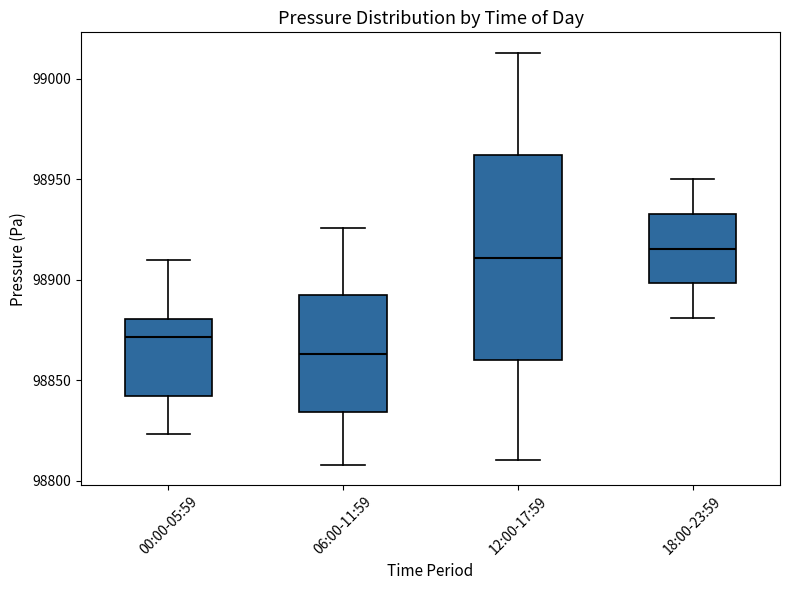

Reading left to right, read every box against the y-axis: the position of its median line, the range the box covers, and the ends of its whiskers. The values are not printed on the chart, so give them approximately, as read against the axis.

00:00-05:59: median 98870, box 98840 to 98880, whiskers 98825 to 98910
06:00-11:59: median 98865, box 98835 to 98890, whiskers 98810 to 98925
12:00-17:59: median 98910, box 98860 to 98960, whiskers 98810 to 99015
18:00-23:59: median 98915, box 98900 to 98935, whiskers 98880 to 98950